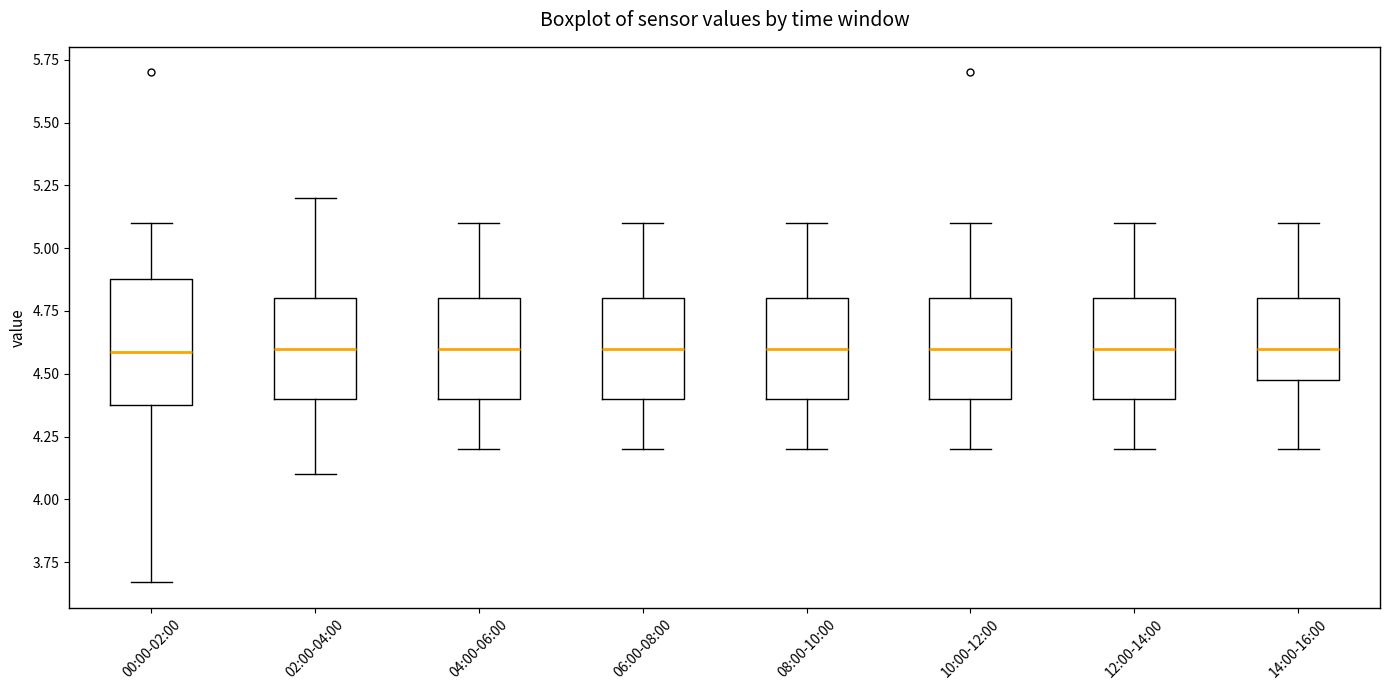

Comparing the boxes themselves (not the whiskers), which one is the tallest?

00:00-02:00